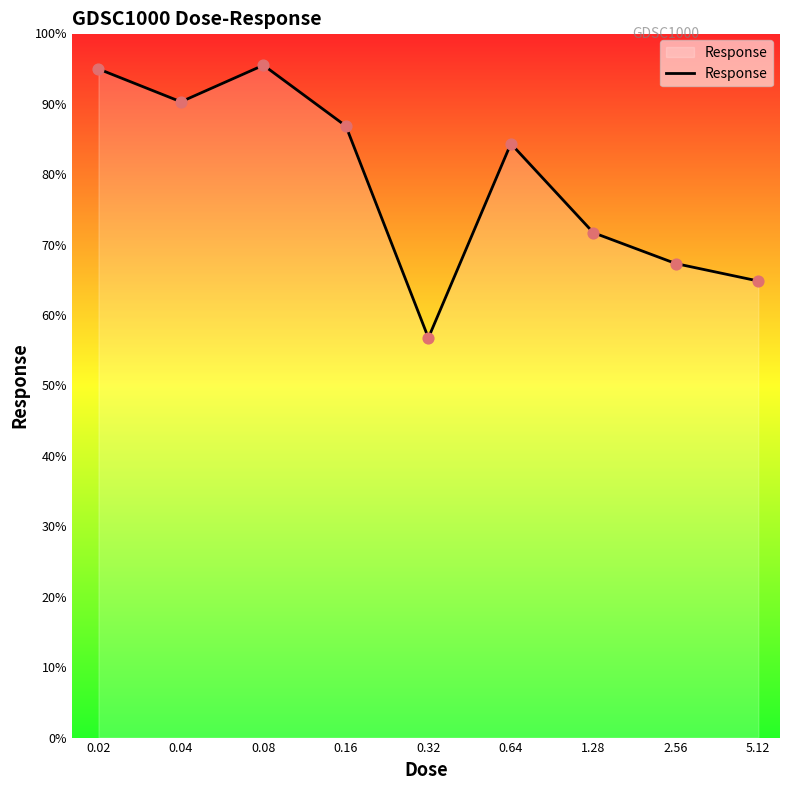

What is the difference between the maximum and minimum values?

38.7